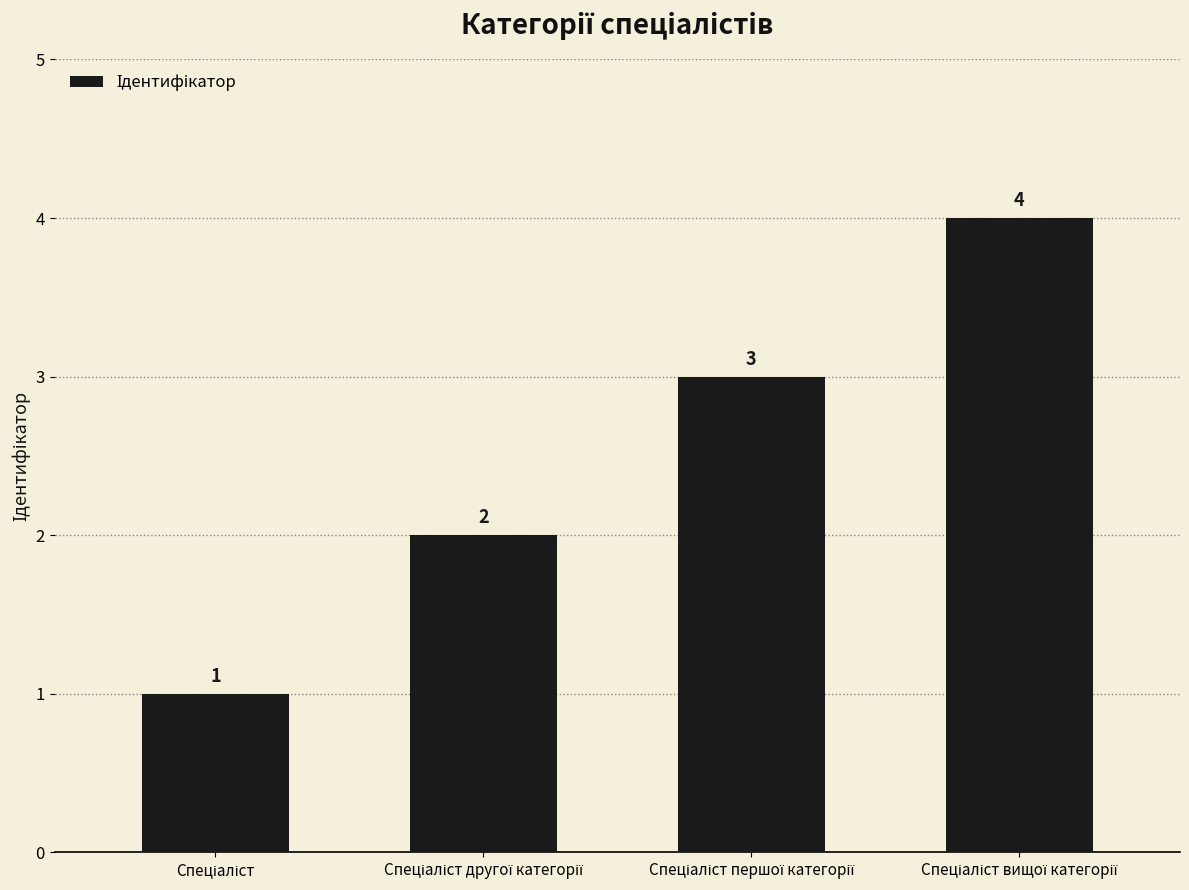

What is the sum of all values?

10